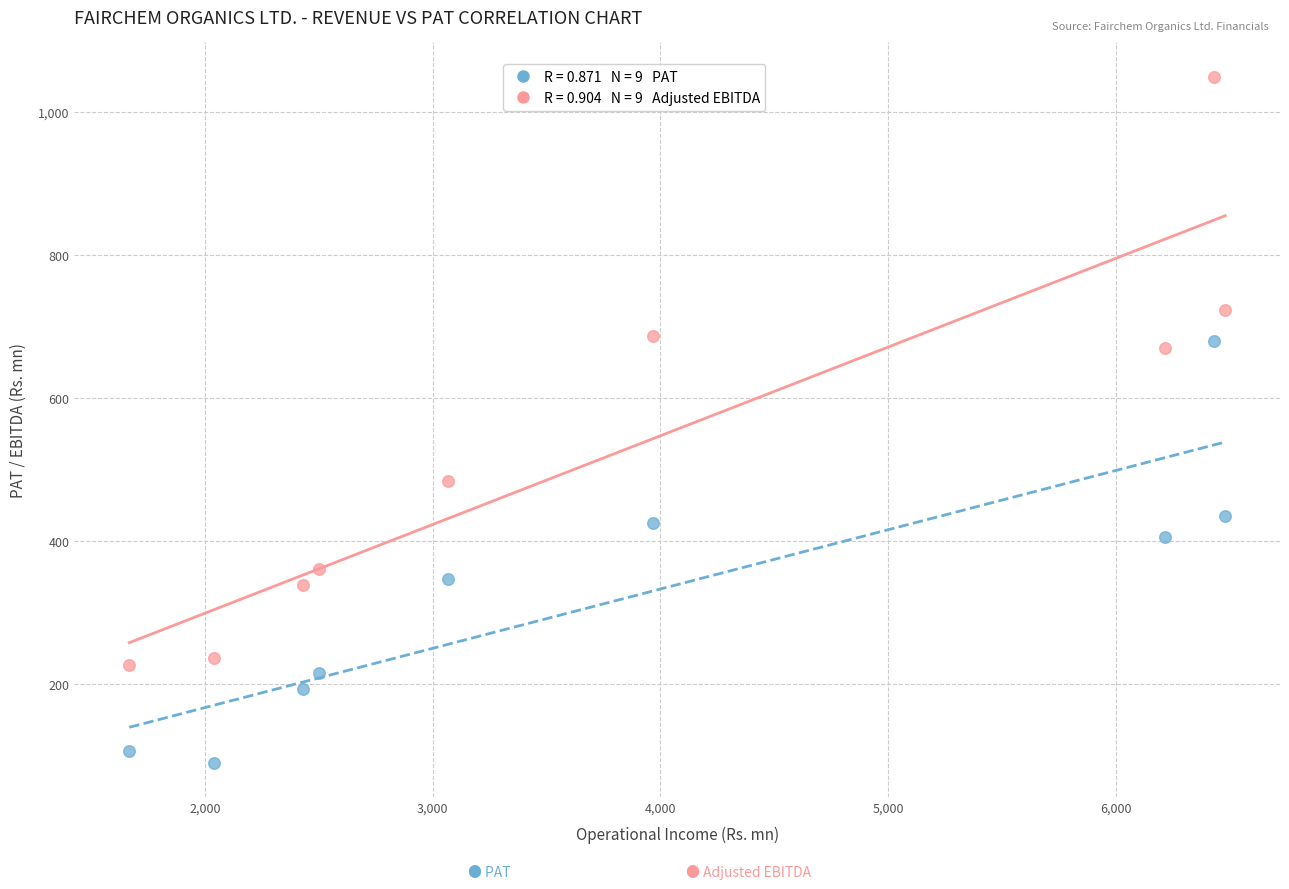

Across all data points, what is the range of X values (max minus min)?

4813.5